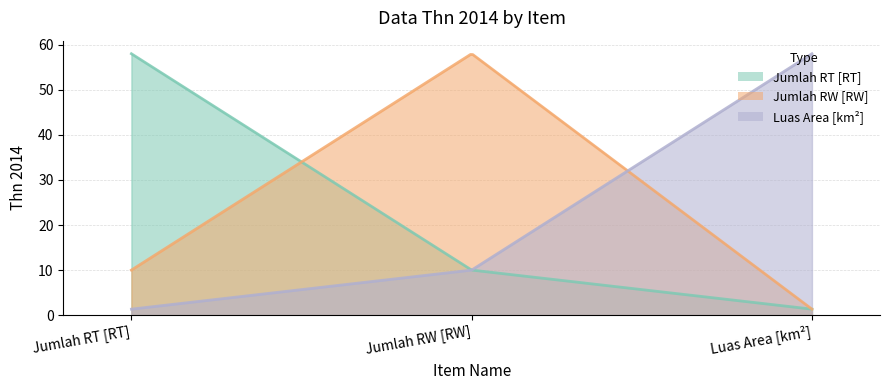

Reading right to left, what are all the values shown in this chart?

Jumlah RT [RT]: 1.3	10.0	58.0
Jumlah RW [RW]: 1.3	58.0	10.0
Luas Area [km²]: 58.0	10.0	1.3